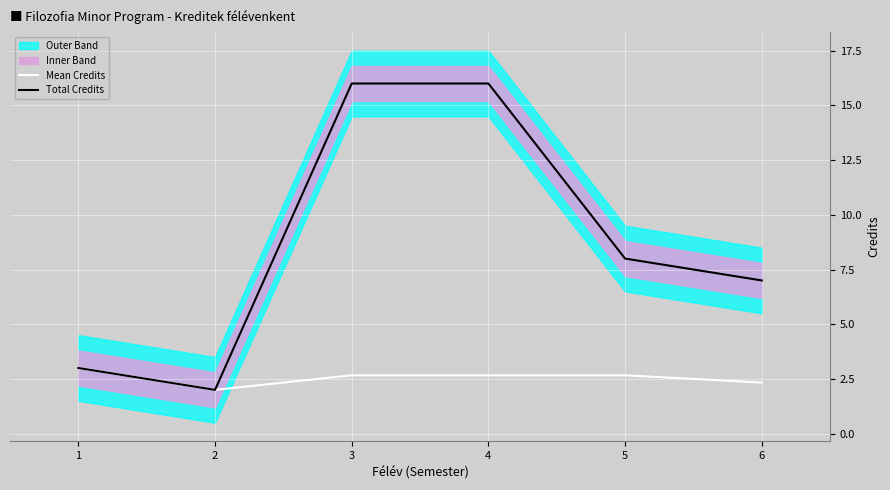

Which series has the largest range (max minus min)?

Total Credits